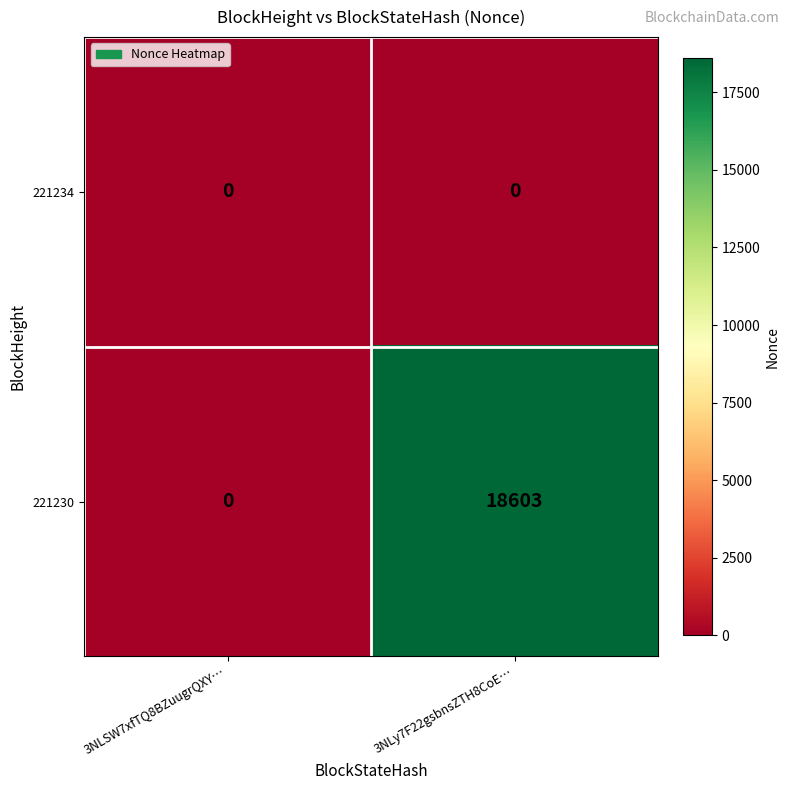

At which category is the sum across all series the highest?

3NLy7F22gsbnsZTH8CoE…